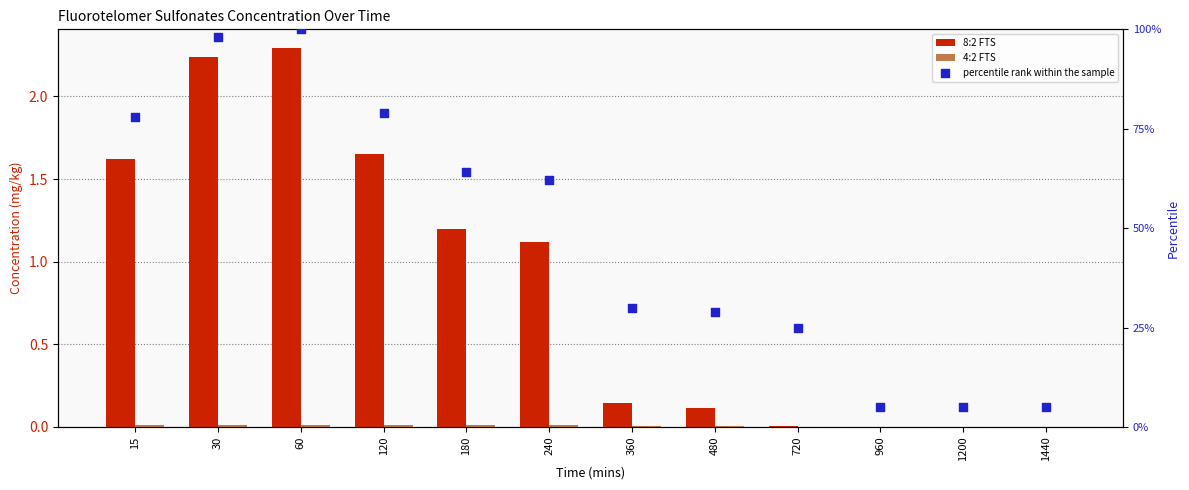

At which category is the sum across all series the highest?

60